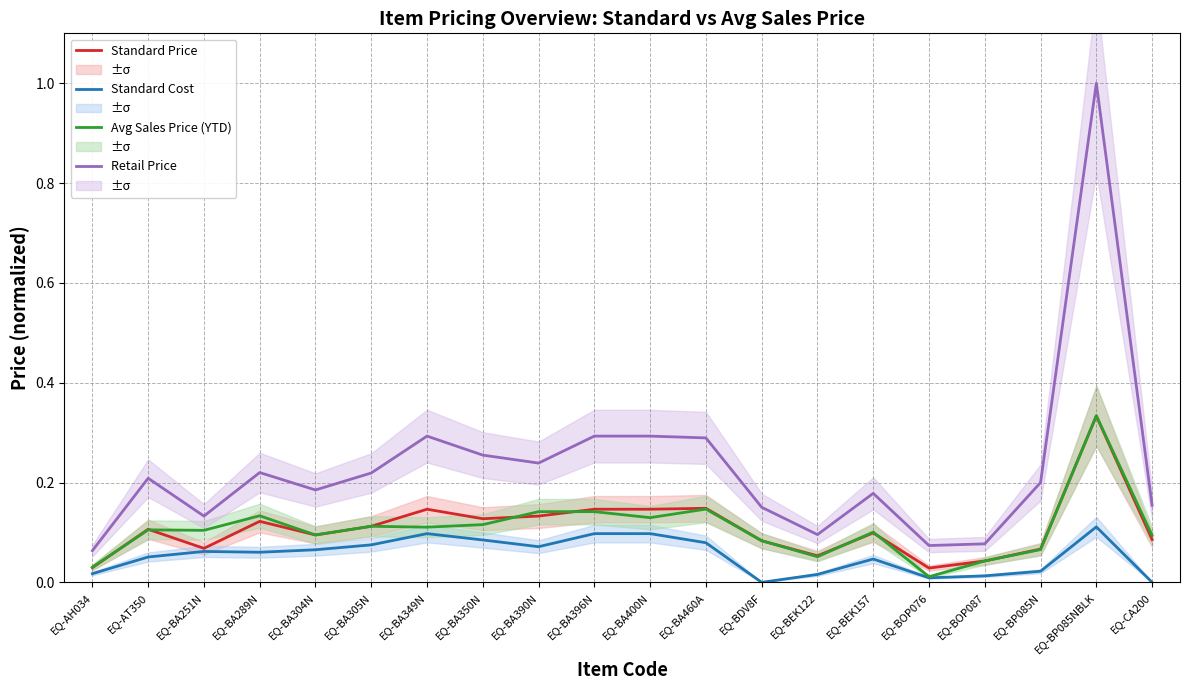

Which label corresponds to the smallest value in the chart?

EQ-BDV8F